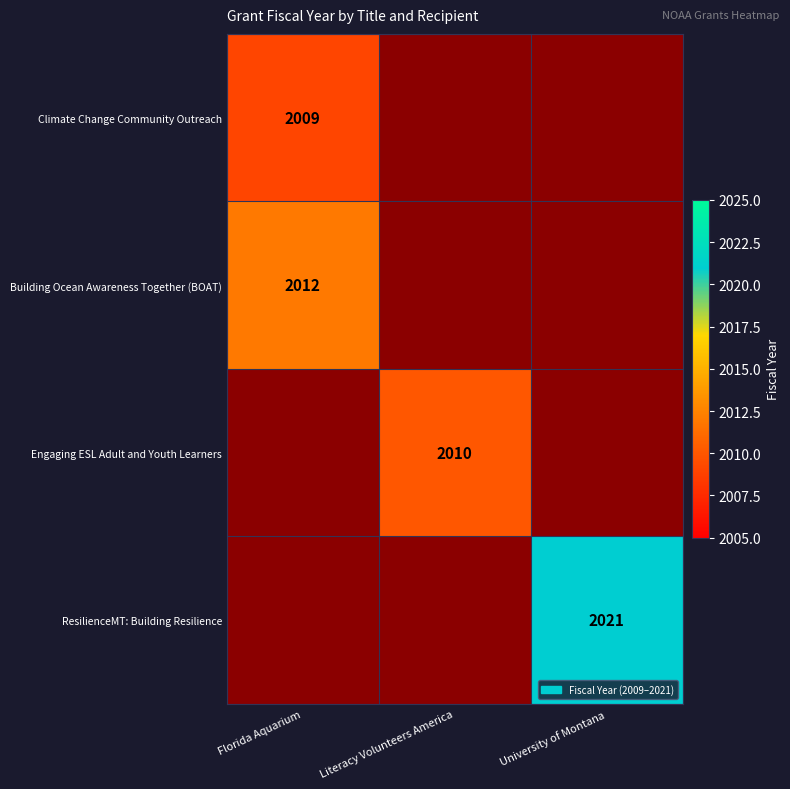

True or false: Engaging ESL Adult and Youth Learners has a value of 1322 at Literacy Volunteers America.

False